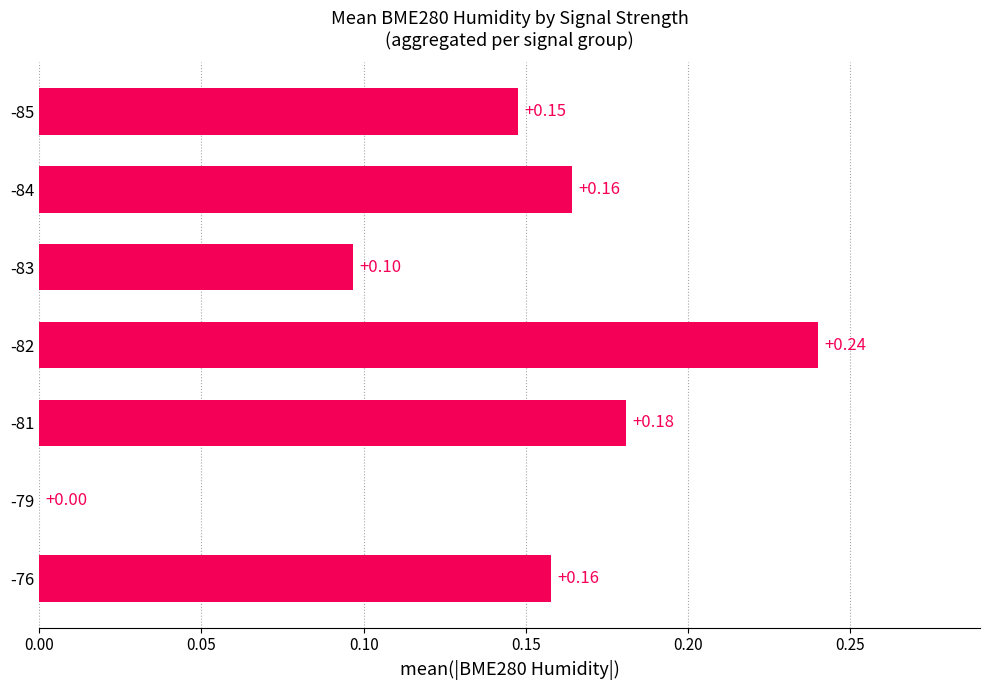

Count the number of data series in this chart.

1